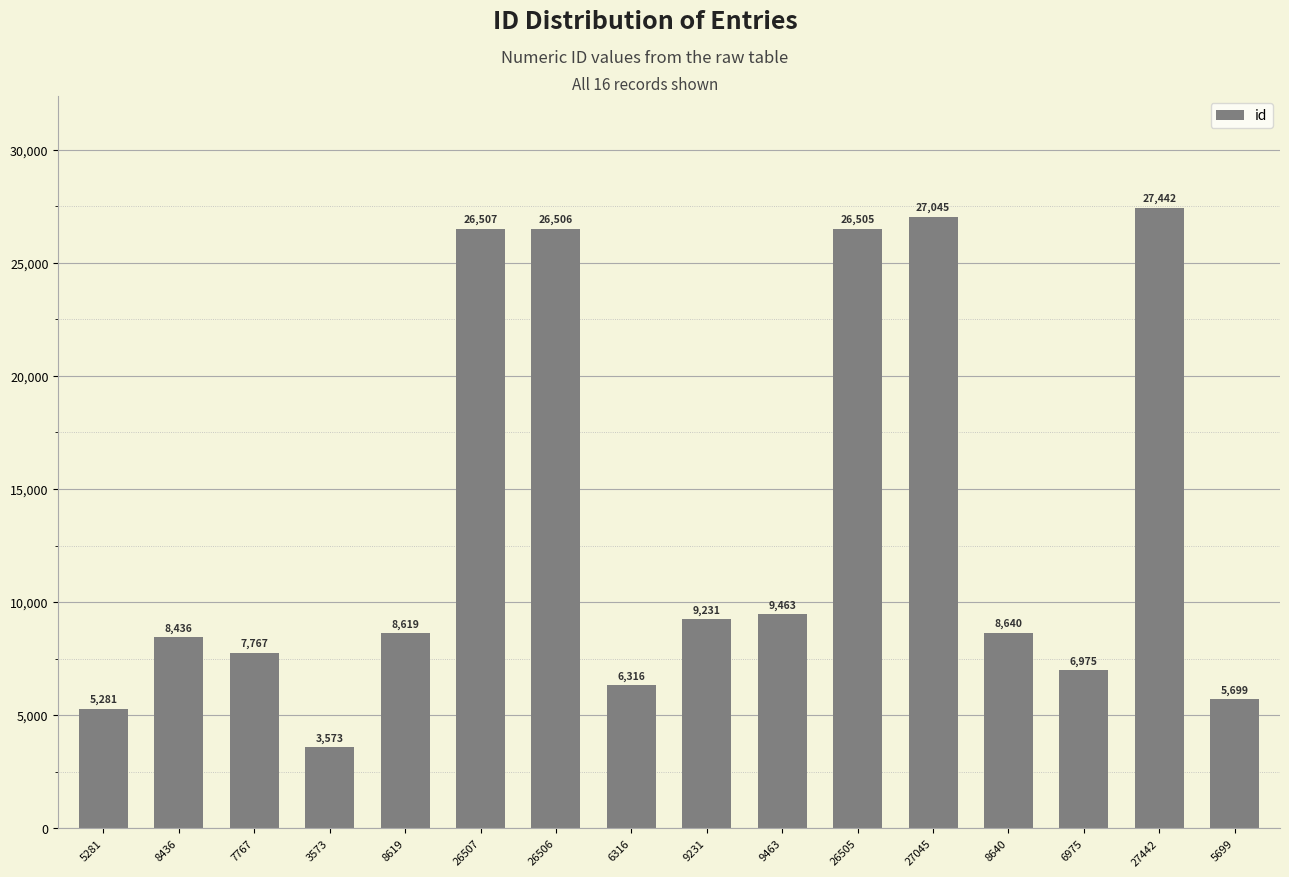

How many data points are less than 8640?

8